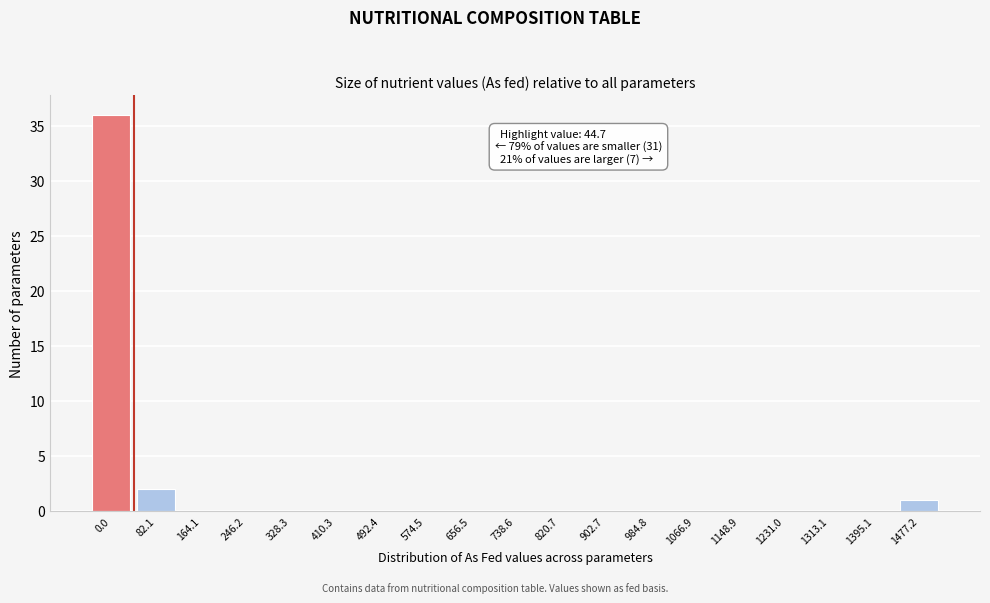

Reading left to right, extract all data points from this chart.

0.0=36	82.1=2	164.1=0	246.2=0	328.3=0	410.3=0	492.4=0	574.5=0	656.5=0	738.6=0	820.7=0	902.7=0	984.8=0	1066.9=0	1148.9=0	1231.0=0	1313.1=0	1395.1=0	1477.2=1